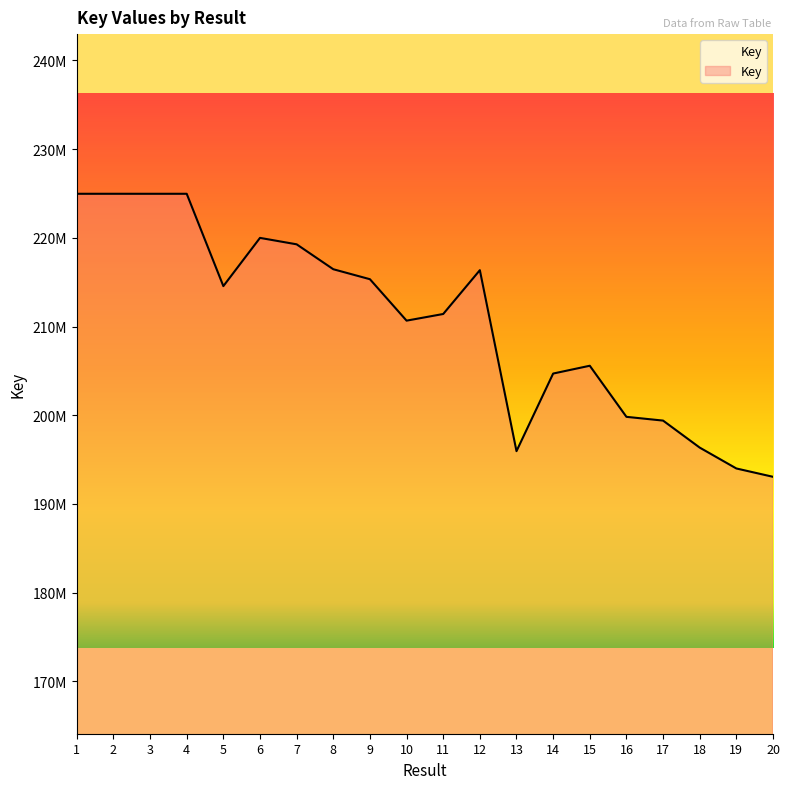

Reading right to left, transcribe all the data shown in this chart.

20=193062329	19=194002080	18=196354667	17=199398787	16=199822718	15=205581757	14=204701116	13=195953934	12=216354707	11=211414901	10=210664848	9=215335781	8=216460842	7=219268677	6=219993873	5=214556406	4=224965790	3=224964839	2=224966238	1=224965126